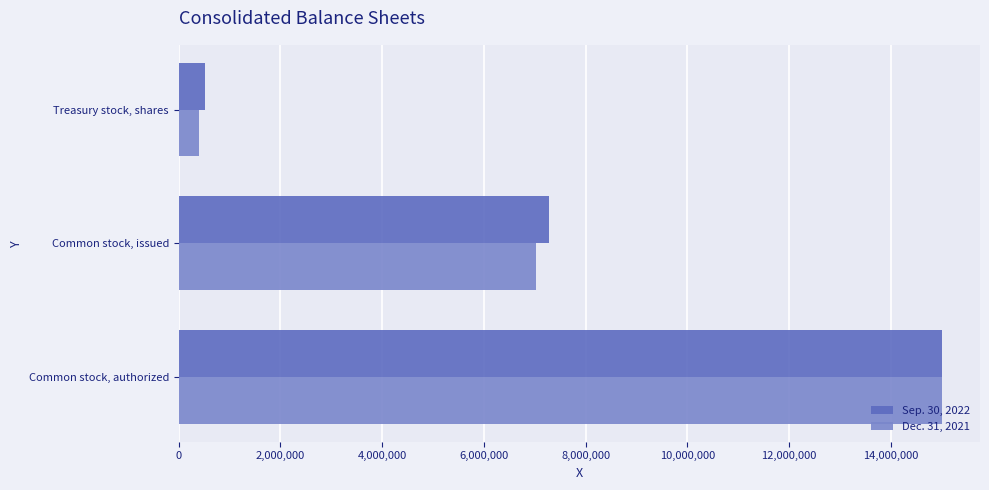

How many series are shown in this chart?

2